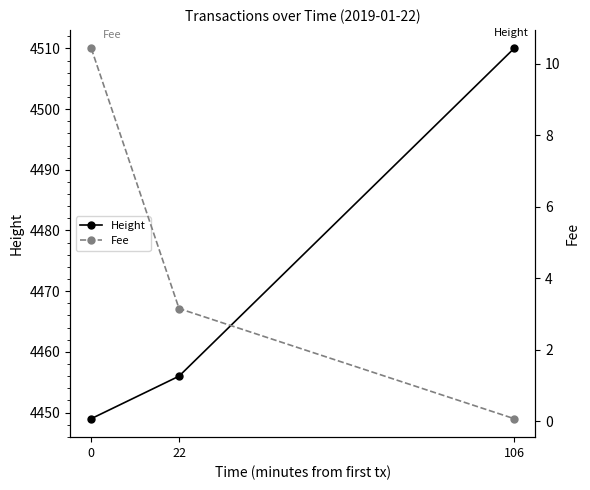

How many lines are shown in the chart?

2